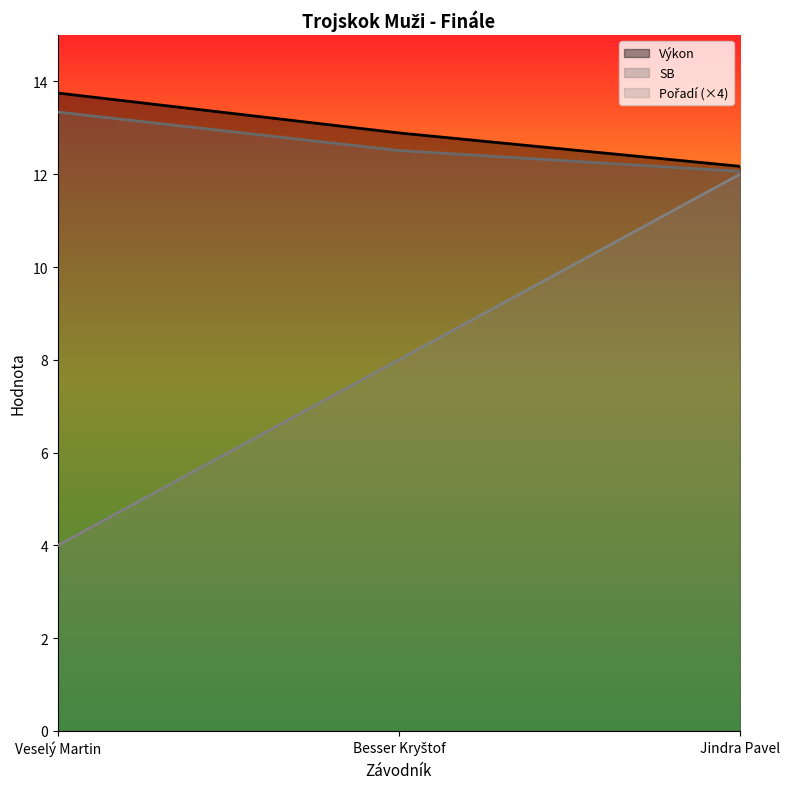

What position from the left is Besser Kryštof?

2